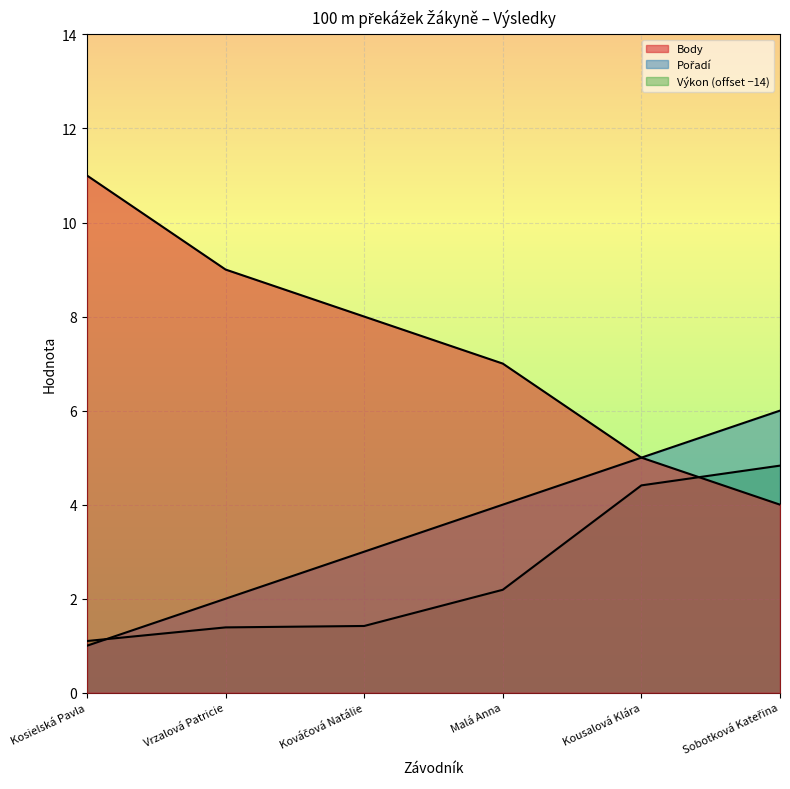

What is the spread (max minus min) of values at Kováčová Natálie?

6.6